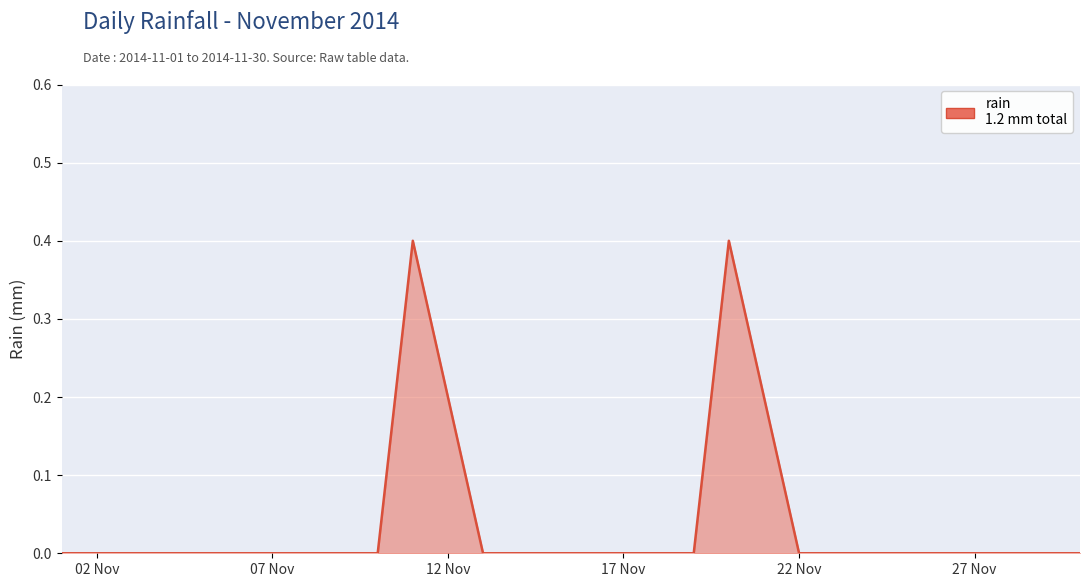

What is the difference between the maximum and second lowest values?

0.4